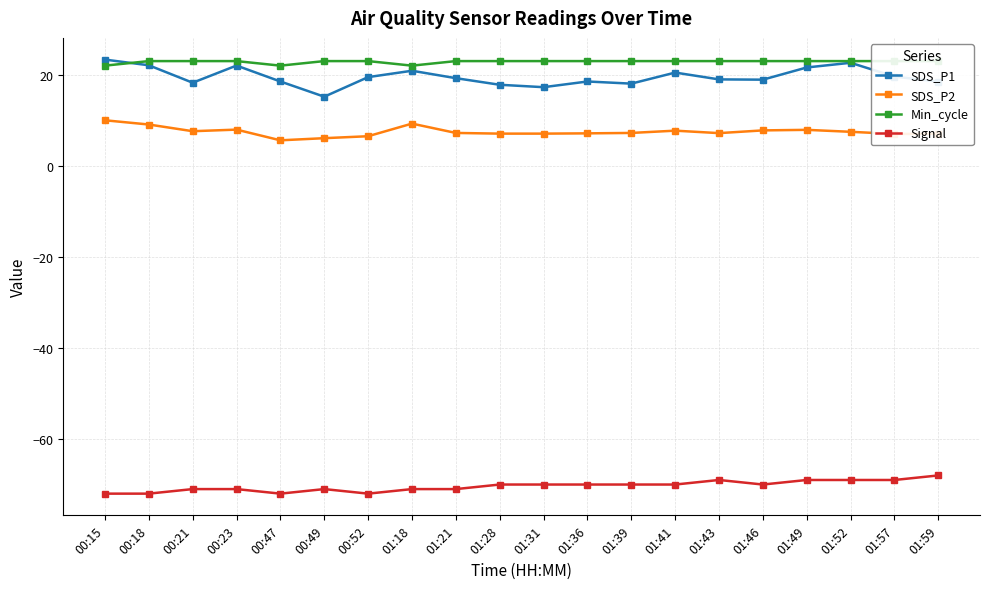

What is the difference between the maximum and second lowest values in the SDS_P1 series?

6.1